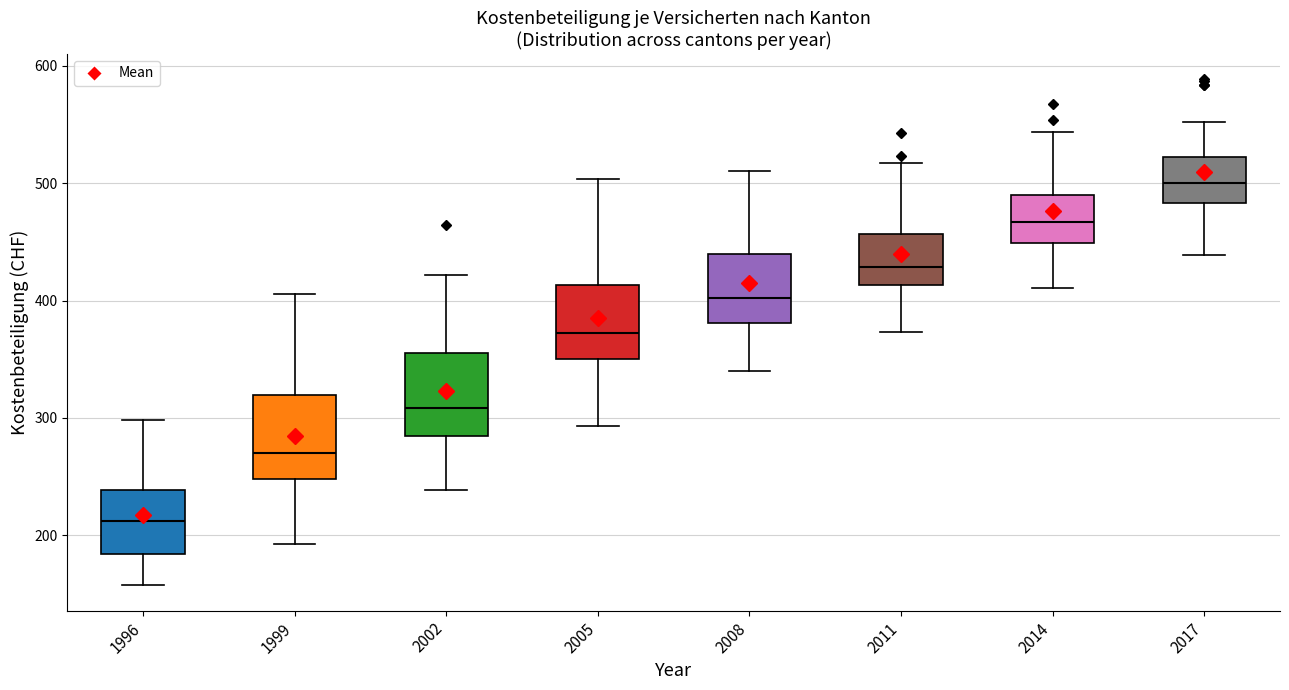

Which box's median line is the highest?

2017